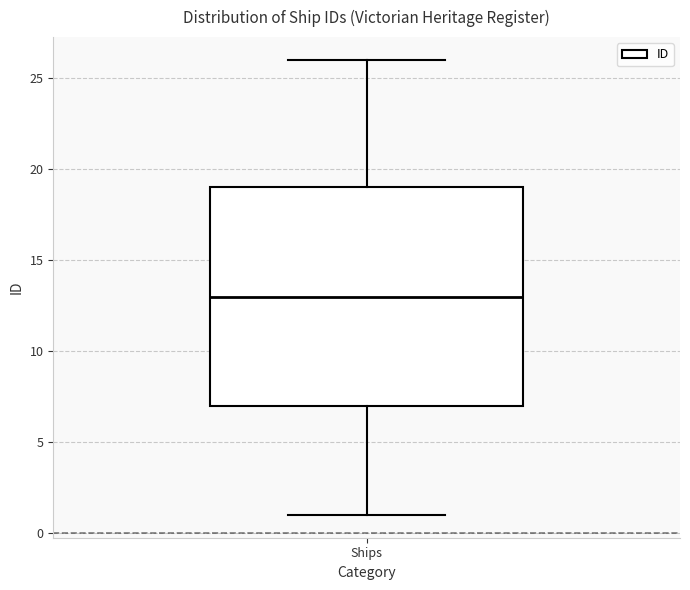

Read this box plot against the y-axis: the position of the median line, the range covered by the box, and the ends of both whiskers. The values are not printed on the chart, so give them approximately, as read against the axis.

median 13, box 7 to 19, whiskers 1 to 26